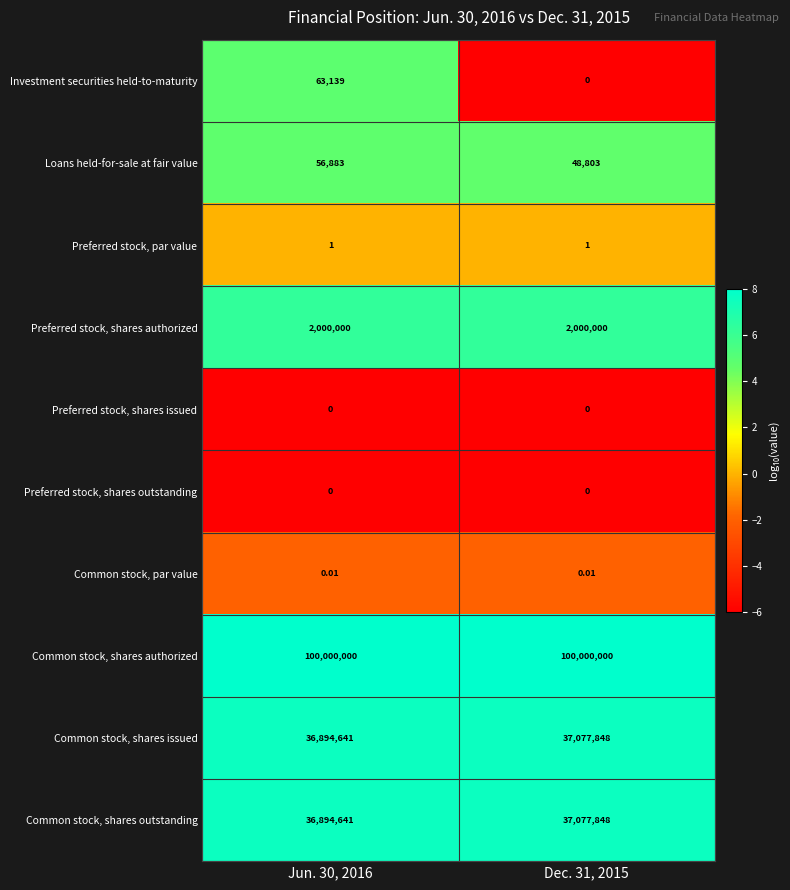

Is the value of Preferred stock, shares issued at Dec. 31, 2015 greater than the value of Common stock, shares outstanding at Dec. 31, 2015?

No